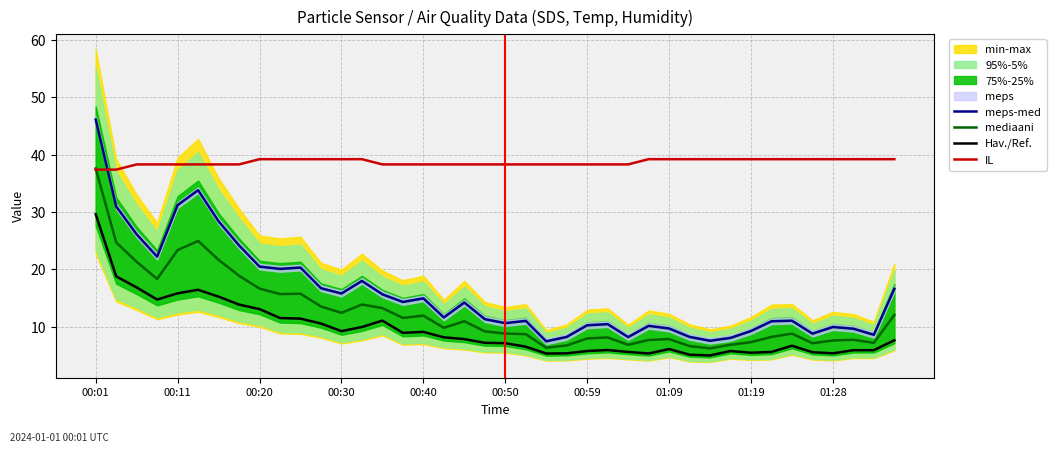

Which label corresponds to the largest value in the chart?

00:01